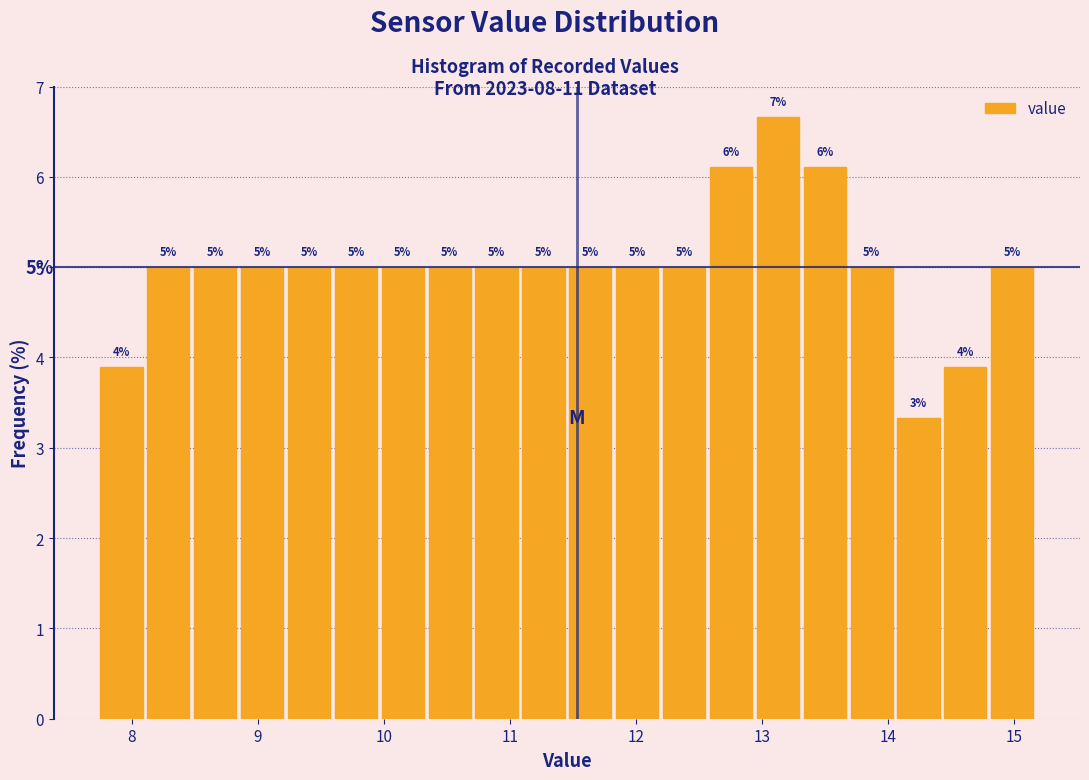

Read against the x-axis, roughly where is the centre of the tallest bar?

13.1